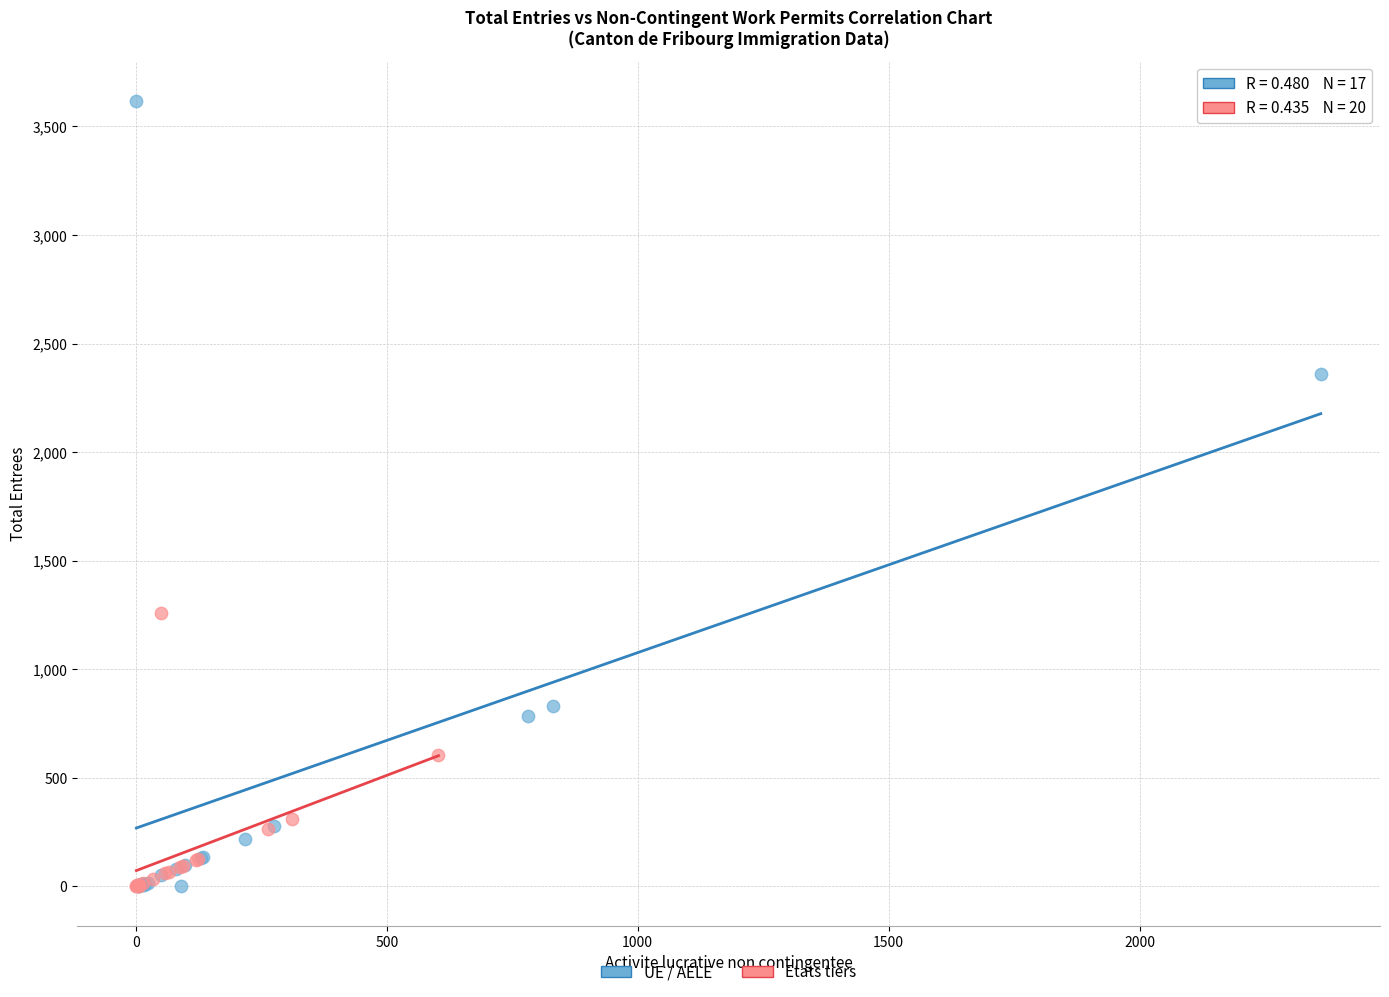

What are all the series names shown in the legend?

UE / AELE, Etats tiers